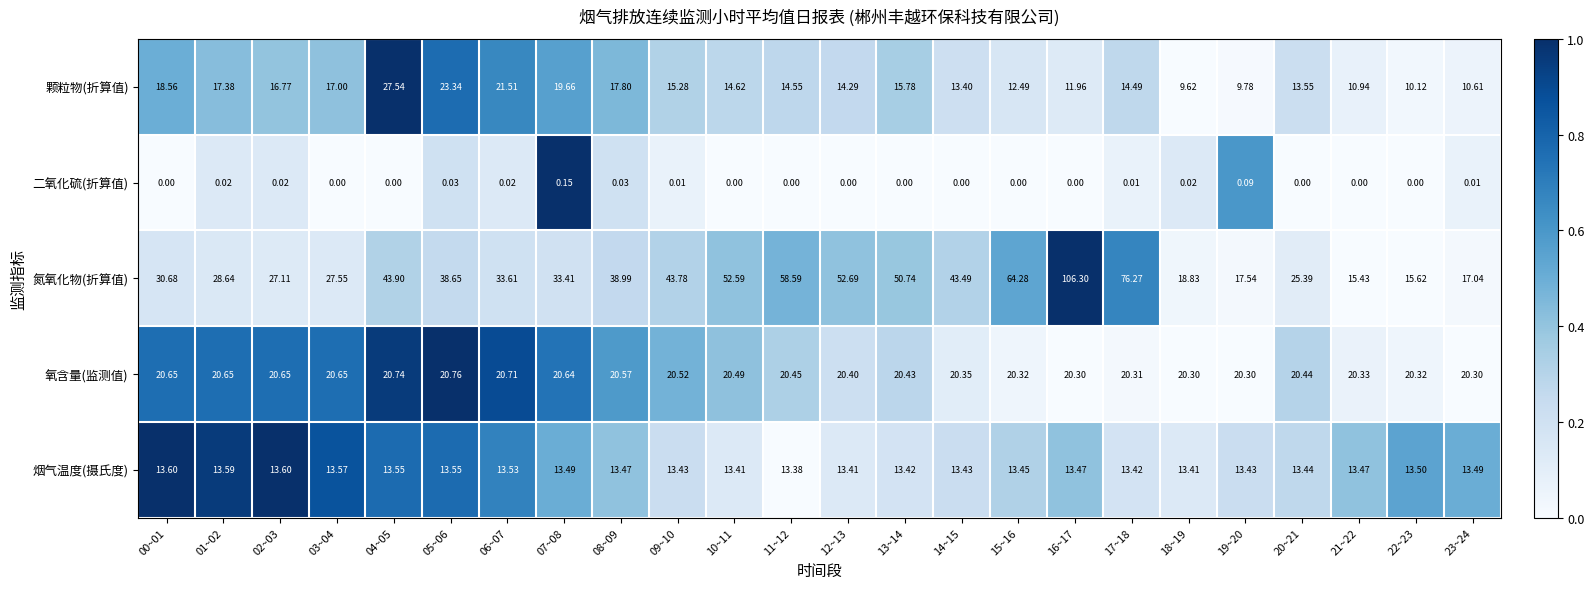

Count the number of categories in the chart.

24